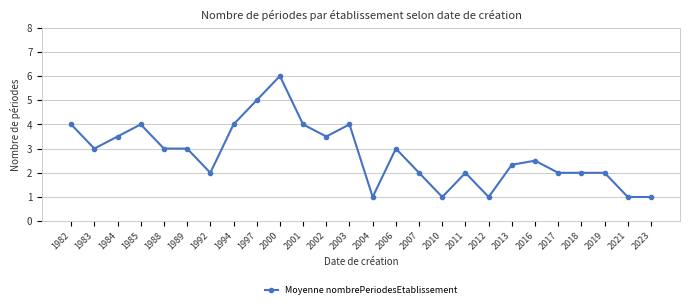

Read the value at 1984.

3.5